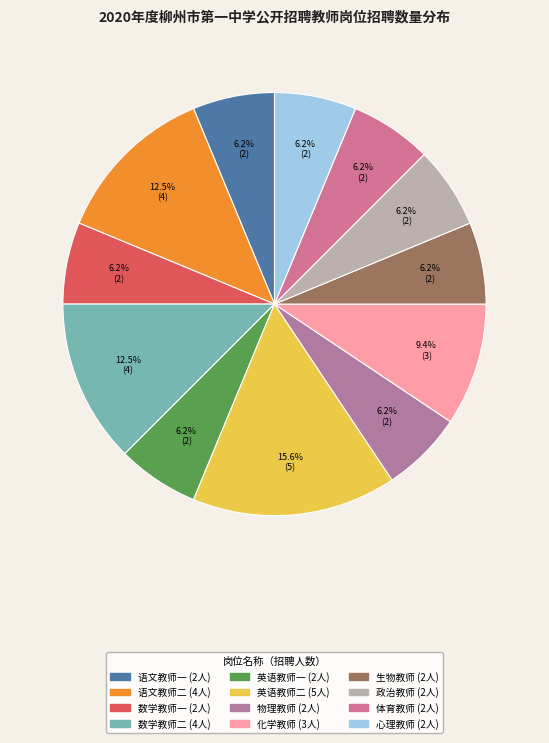

True or false: 心理教师 accounts for 6% of the total.

True